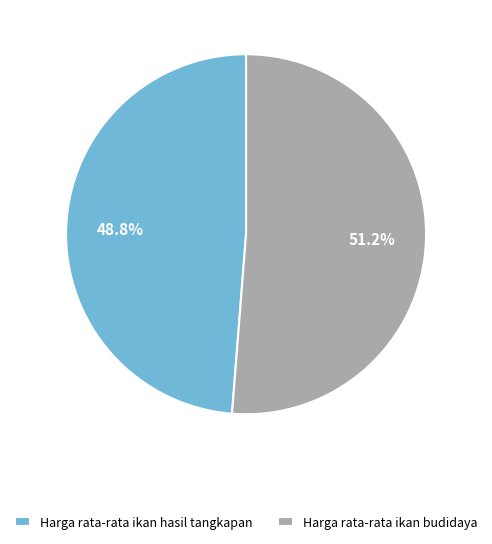

The Harga rata-rata ikan budidaya slice represents 59% of the pie. True or false?

False